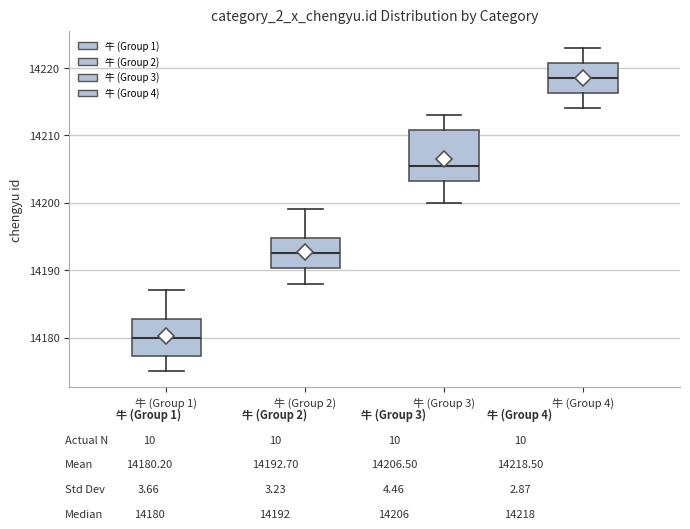

Which box is the tallest, from its lower edge to its upper edge?

牛 (Group 3)